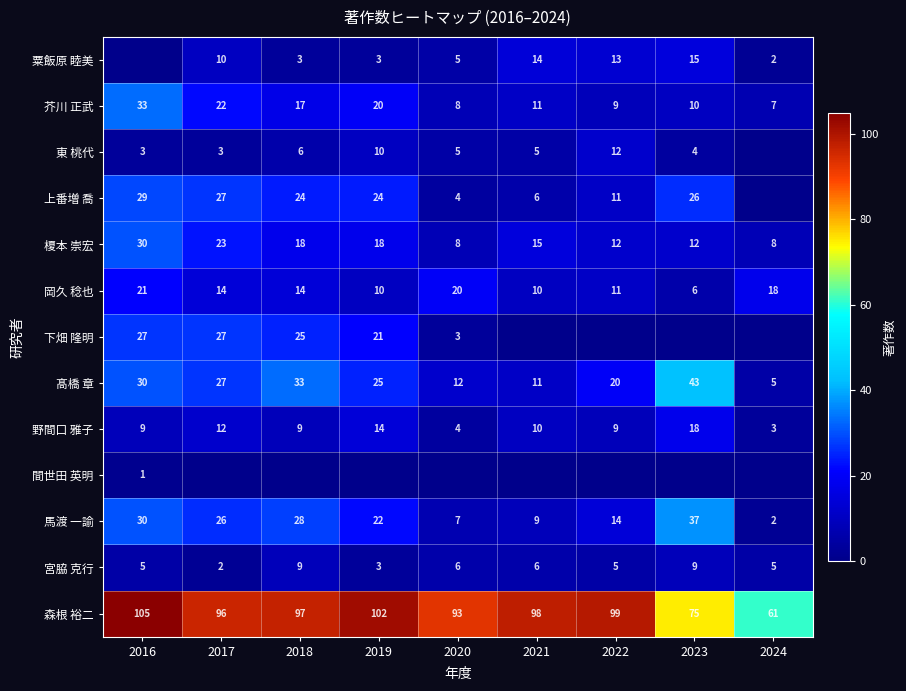

Read the 野間口 雅子 value at 2021, to the nearest 10.

10